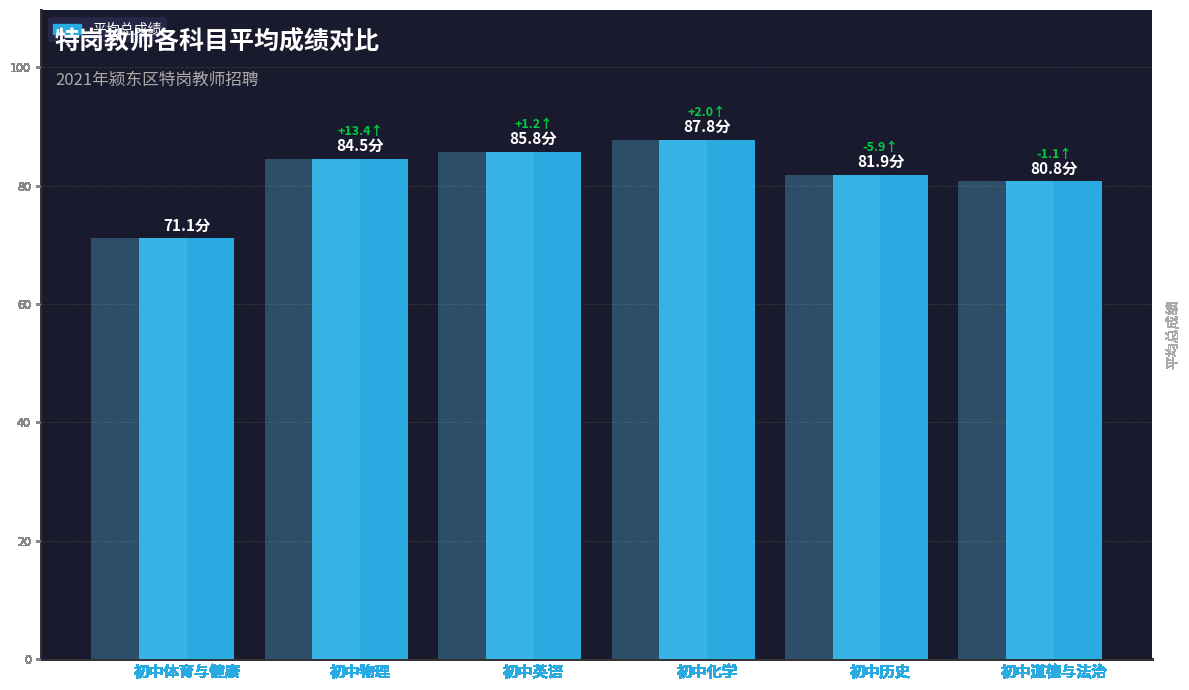

At which label is the value closest to 79?

初中道德与法治